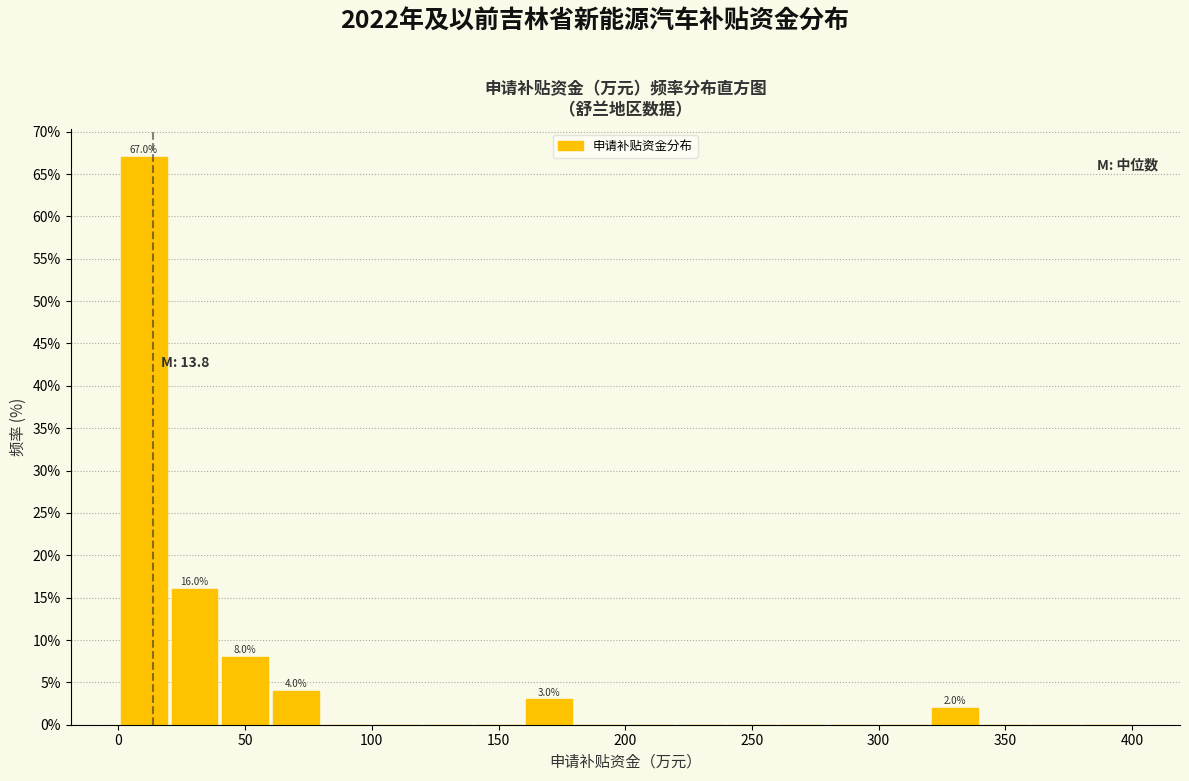

Which range on the x-axis has the tallest bar?

0 to 20